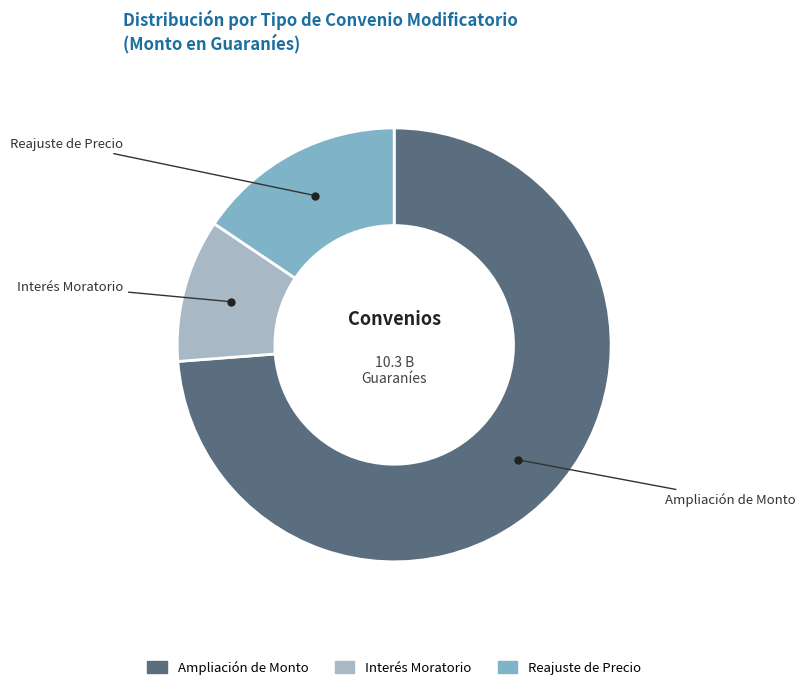

Combined, do Interés Moratorio and Reajuste de Precio account for over 50%?

No